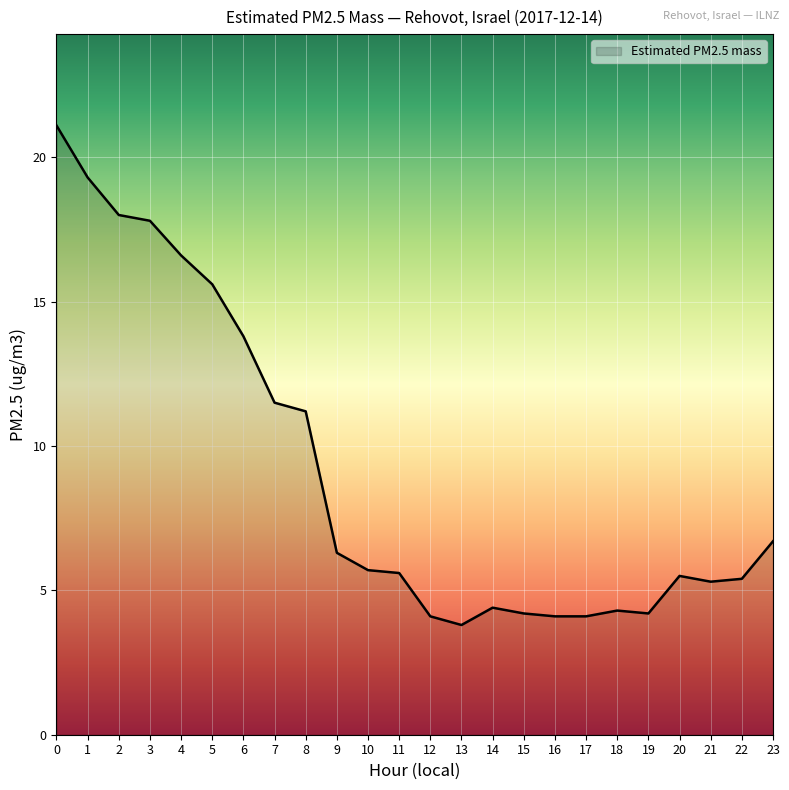

How many lines are shown in the chart?

1